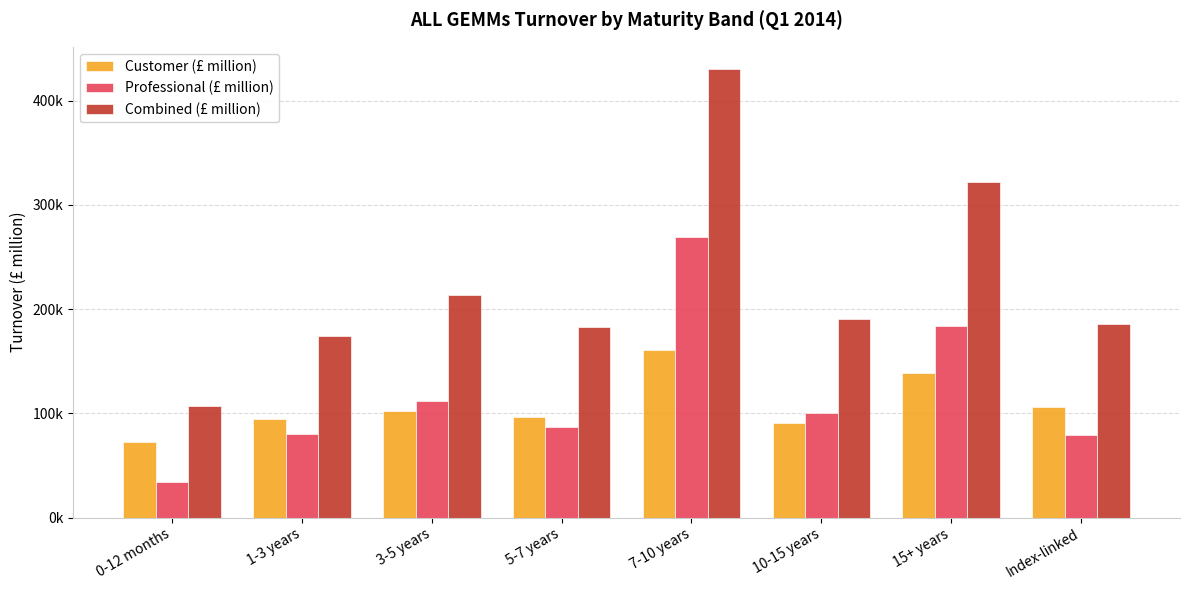

The Customer (£ million) series shows 172281.8 at Index-linked. True or false?

False